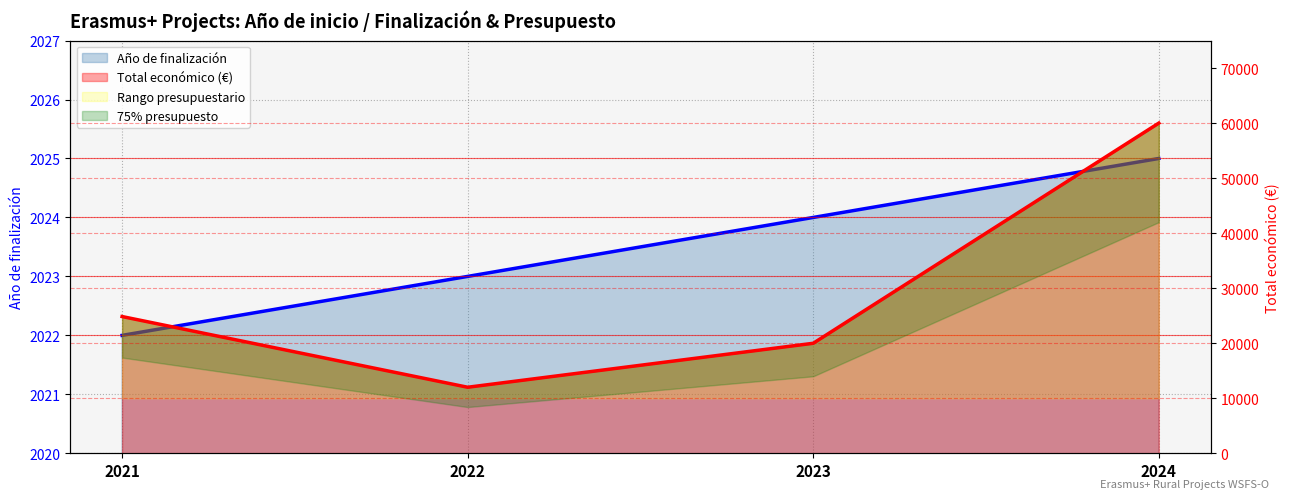

Reading left to right, extract all data points from this chart.

Año de finalización: 2021=2022	2022=2023	2023=2024	2024=2025
Total económico: 2021=24848	2022=12000	2023=19990	2024=60000